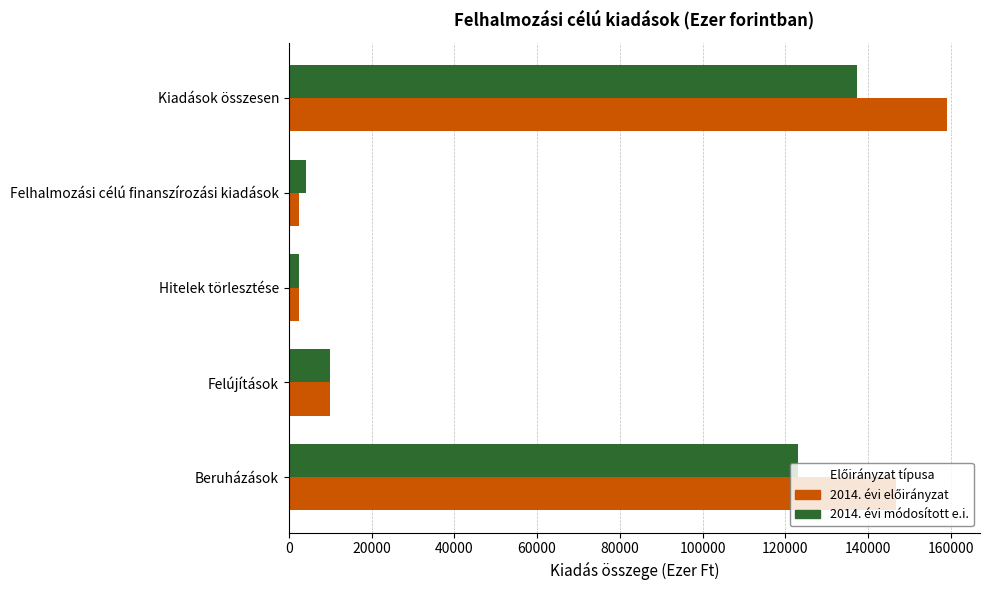

At which category does the chart reach its peak across all series?

Kiadások összesen